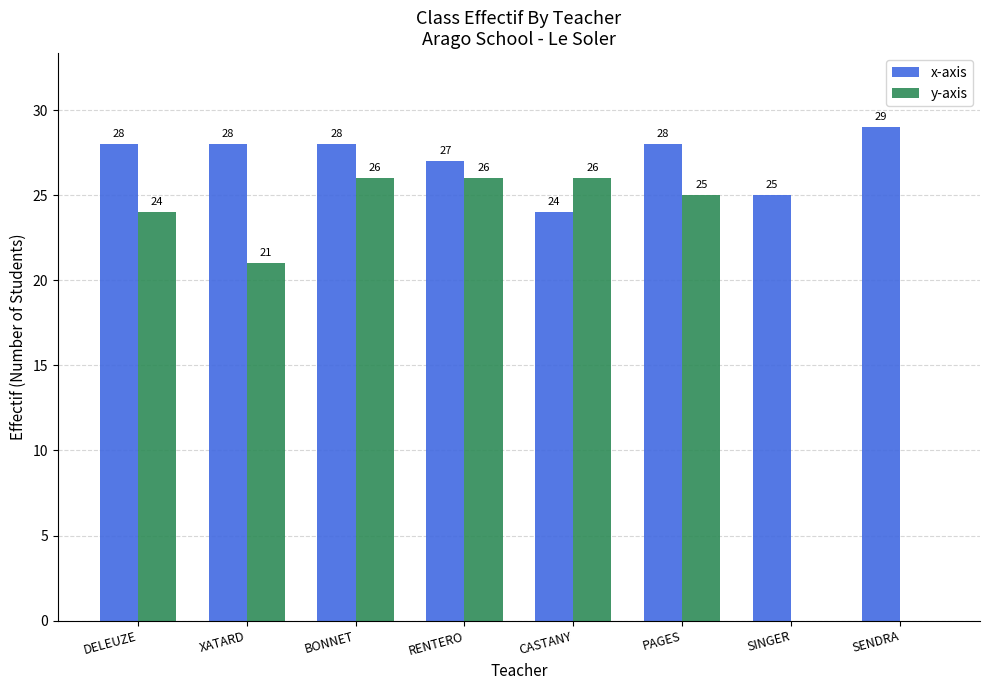

Are the bars grouped side by side (vs. stacked)?

Yes